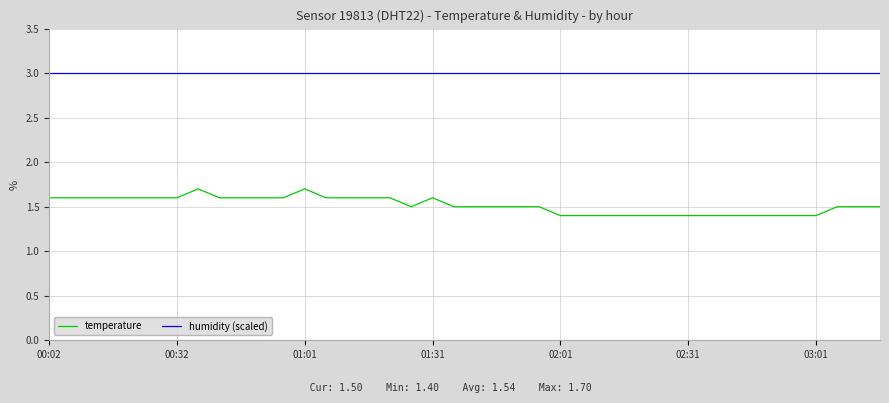

Is this an area chart (filled region under the line)?

No